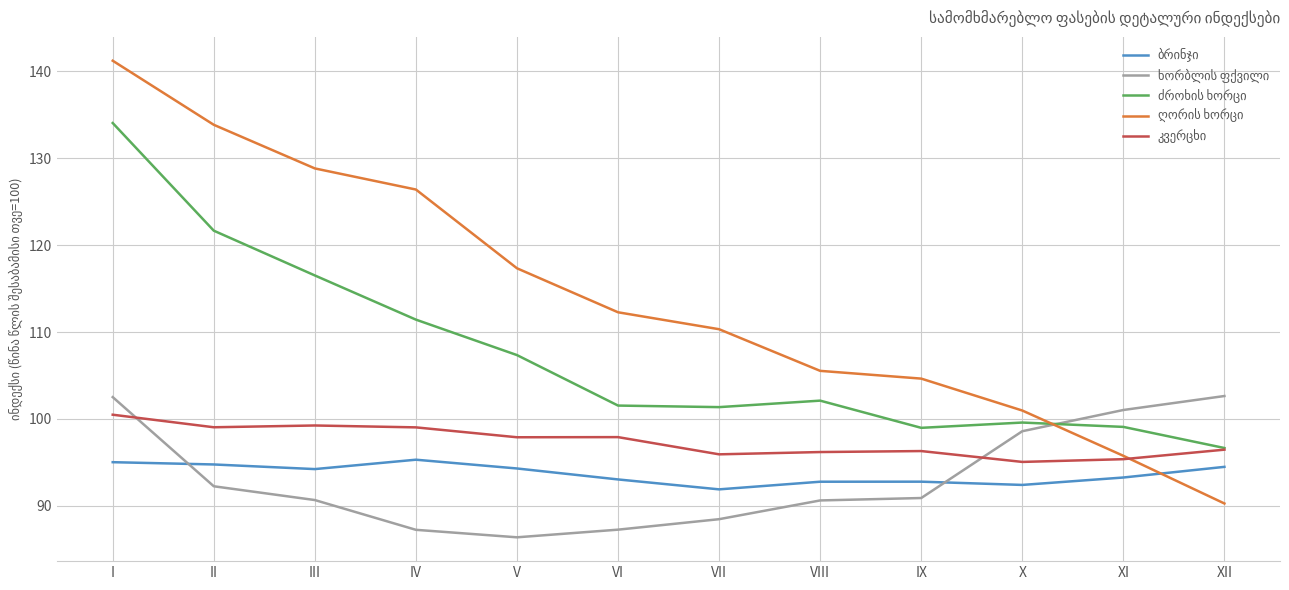

Which category has the highest value across all series?

I